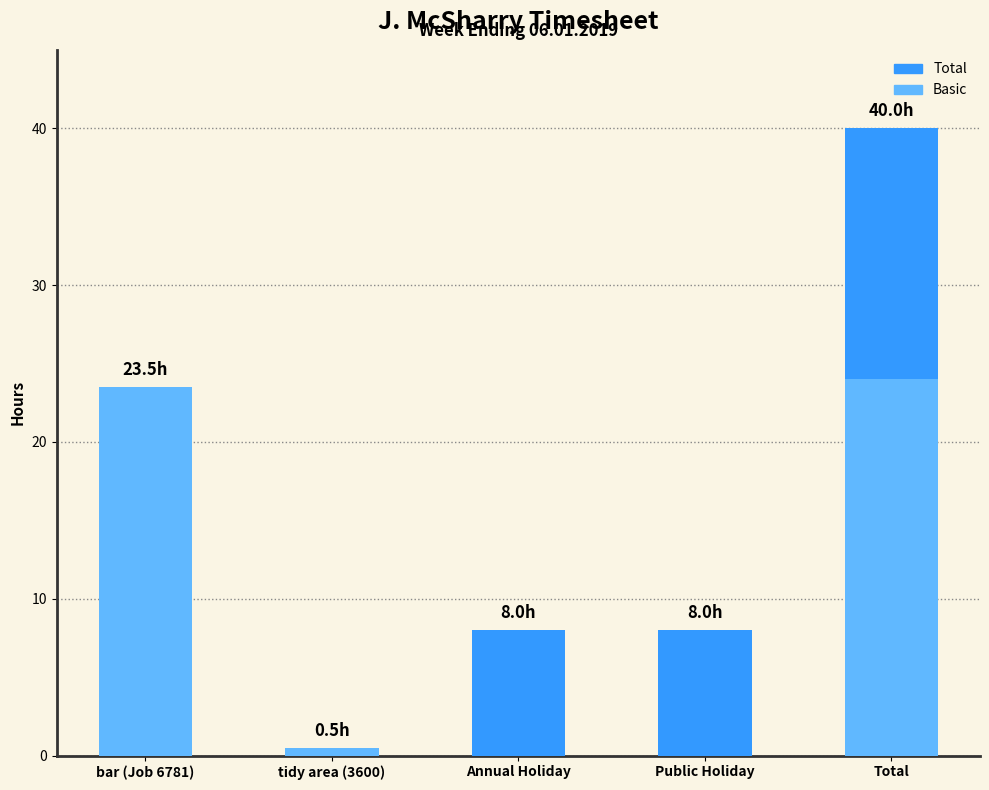

The Basic series shows 8.1 at Total. True or false?

False